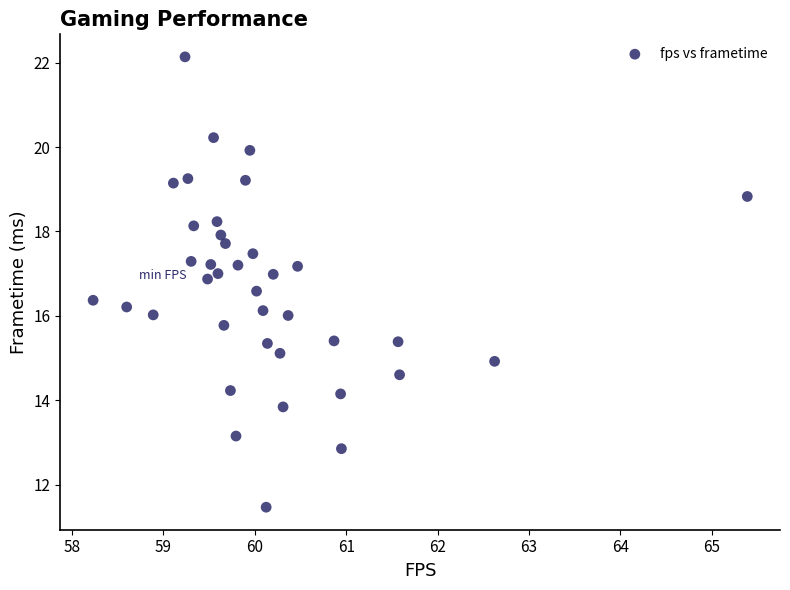

What is the range of Y values (max minus min)?

10.7